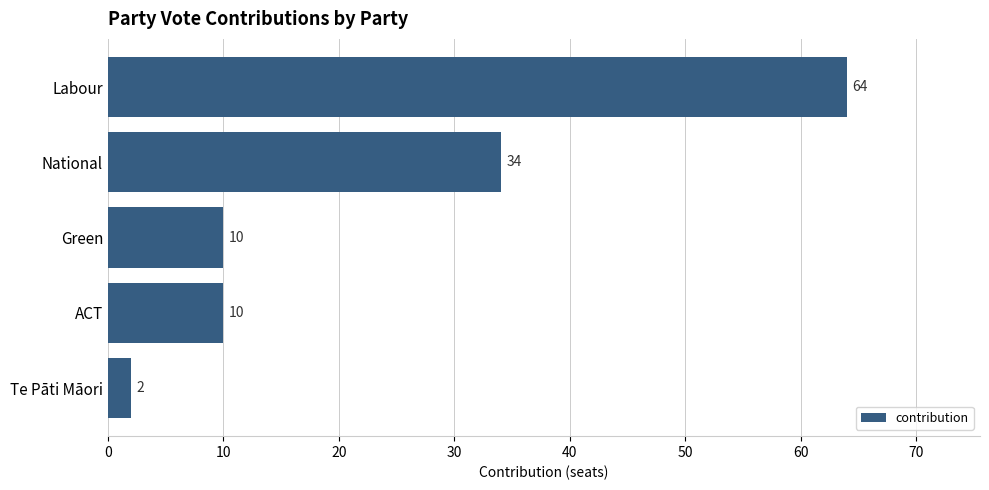

The value at Labour is 64. True or false?

True